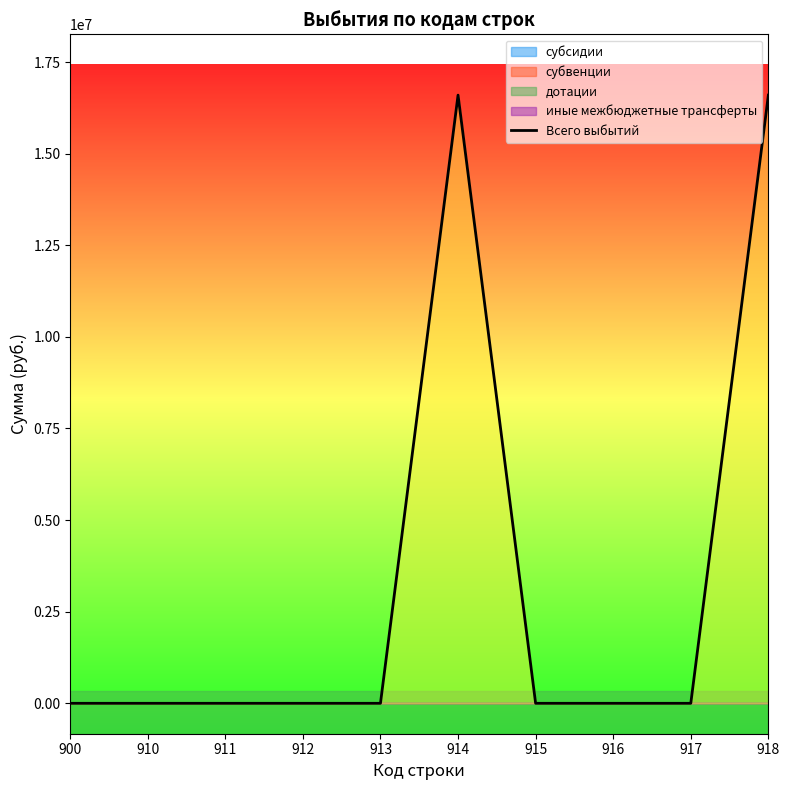

At which category does the chart reach its minimum across all series?

900